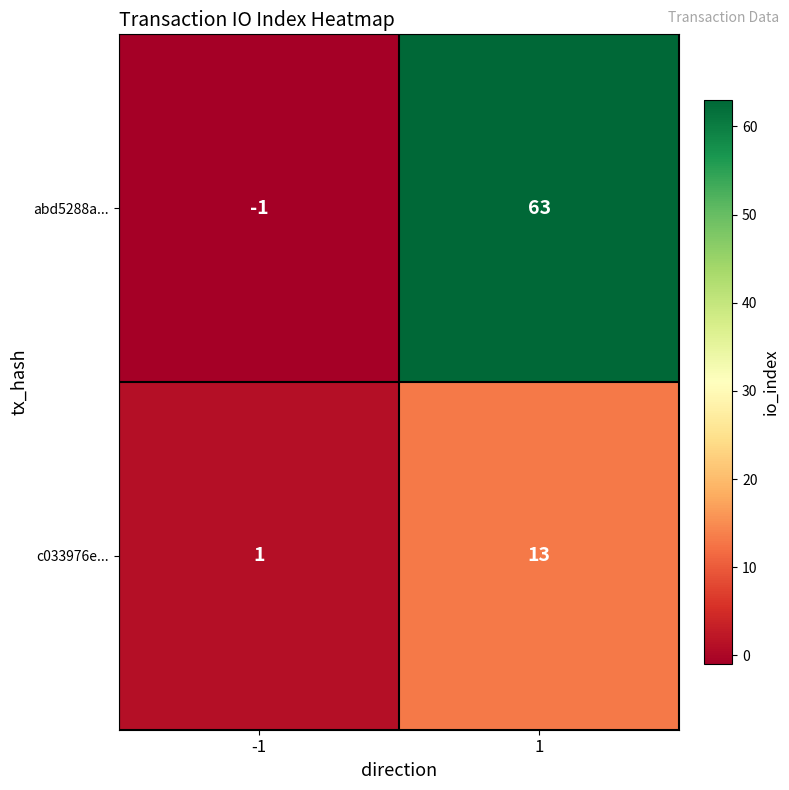

Is it true that abd5288a... equals 63 at 1?

True